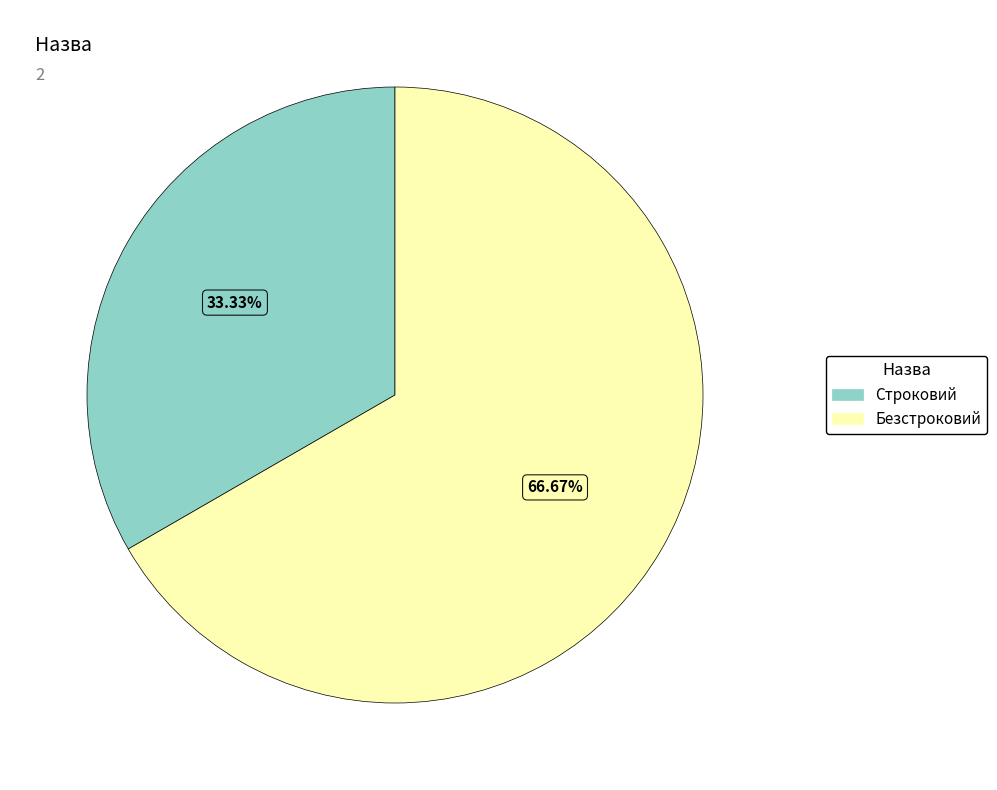

What percentage is the Строковий slice, to the nearest percent?

33%